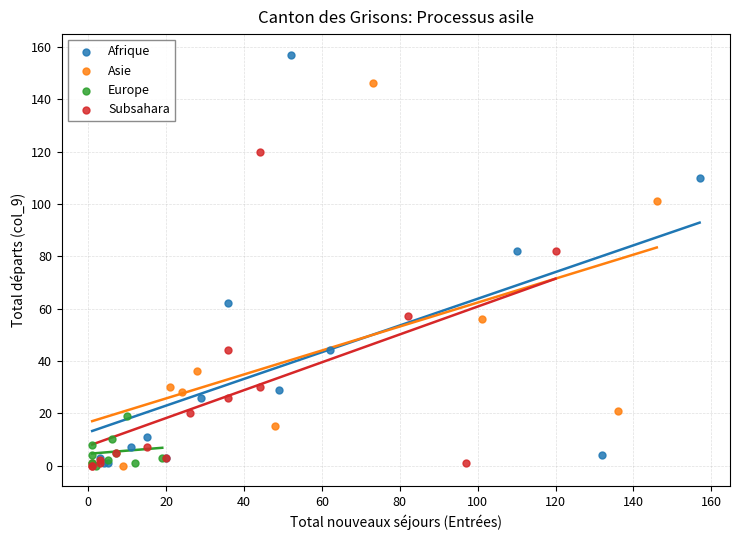

Which series has the largest Y range (max minus min)?

Afrique